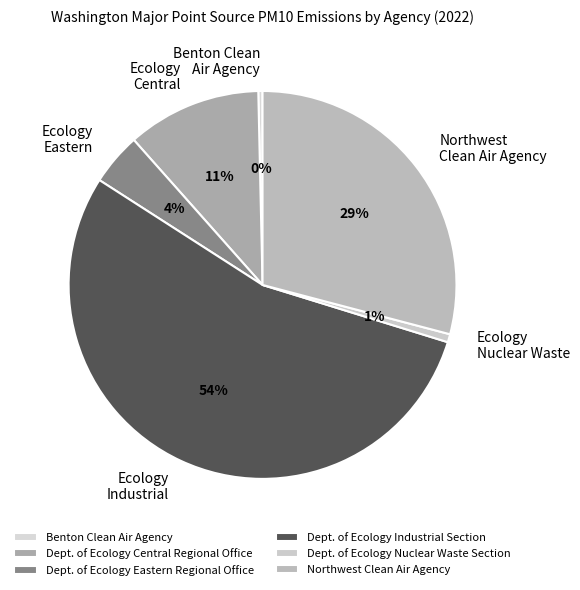

Approximately how many times larger is the value at Dept. of Ecology Nuclear Waste Section compared to Dept. of Ecology Central Regional Office?

0.1